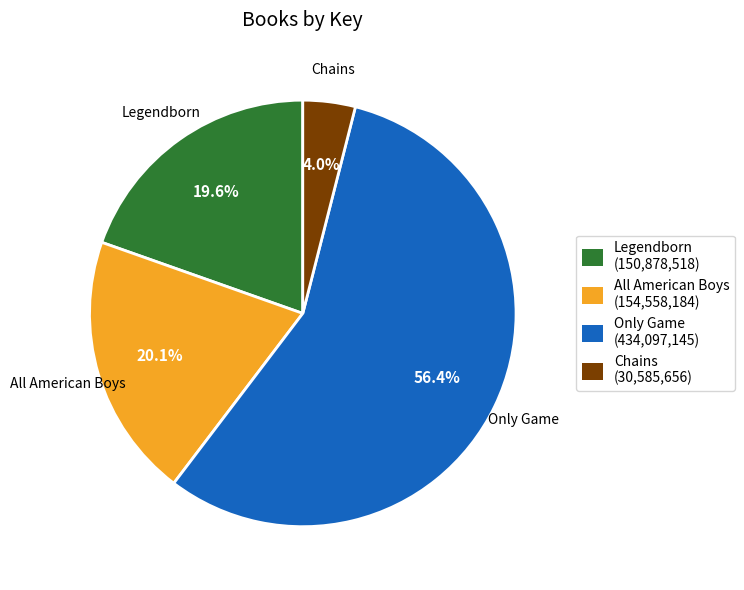

True or false: All American Boys accounts for 20% of the total.

True